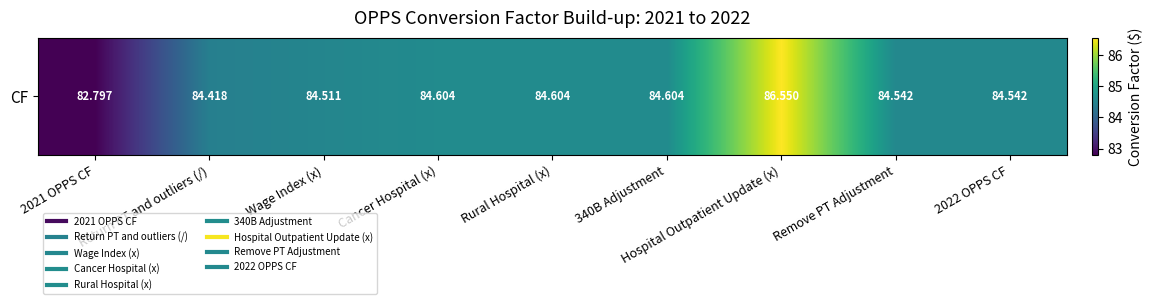

Rank the categories by value from highest to lowest.

Hospital Outpatient Update (x), Cancer Hospital (x), Rural Hospital (x), 340B Adjustment, Remove PT Adjustment, 2022 OPPS CF, Wage Index (x), Return PT and outliers (/), 2021 OPPS CF